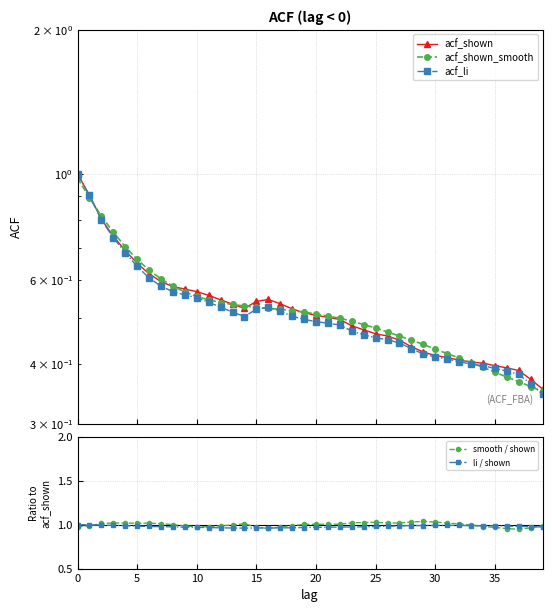

Reading left to right, extract all data points from this chart.

acf_shown: 1.0	0.9	0.8	0.7	0.7	0.7	0.6	0.6	0.6	0.6	0.6	0.6	0.5	0.5	0.5	0.5	0.5	0.5	0.5	0.5	0.5	0.5	0.5	0.5	0.5	0.5	0.5	0.4	0.4	0.4	0.4	0.4	0.4	0.4	0.4	0.4	0.4	0.4	0.4	0.4
acf_shown_smooth: 1.0	0.9	0.8	0.8	0.7	0.7	0.6	0.6	0.6	0.6	0.6	0.5	0.5	0.5	0.5	0.5	0.5	0.5	0.5	0.5	0.5	0.5	0.5	0.5	0.5	0.5	0.5	0.5	0.4	0.4	0.4	0.4	0.4	0.4	0.4	0.4	0.4	0.4	0.4	0.4
acf_li: 1.0	0.9	0.8	0.7	0.7	0.6	0.6	0.6	0.6	0.6	0.6	0.5	0.5	0.5	0.5	0.5	0.5	0.5	0.5	0.5	0.5	0.5	0.5	0.5	0.5	0.5	0.5	0.4	0.4	0.4	0.4	0.4	0.4	0.4	0.4	0.4	0.4	0.4	0.4	0.3
smooth / shown: 1.0	1.0	1.0	1.0	1.0	1.0	1.0	1.0	1.0	1.0	1.0	1.0	1.0	1.0	1.0	1.0	1.0	1.0	1.0	1.0	1.0	1.0	1.0	1.0	1.0	1.0	1.0	1.0	1.0	1.0	1.0	1.0	1.0	1.0	1.0	1.0	1.0	0.9	1.0	1.0
li / shown: 1.0	1.0	1.0	1.0	1.0	1.0	1.0	1.0	1.0	1.0	1.0	1.0	1.0	1.0	1.0	1.0	1.0	1.0	1.0	1.0	1.0	1.0	1.0	1.0	1.0	1.0	1.0	1.0	1.0	1.0	1.0	1.0	1.0	1.0	1.0	1.0	1.0	1.0	1.0	1.0